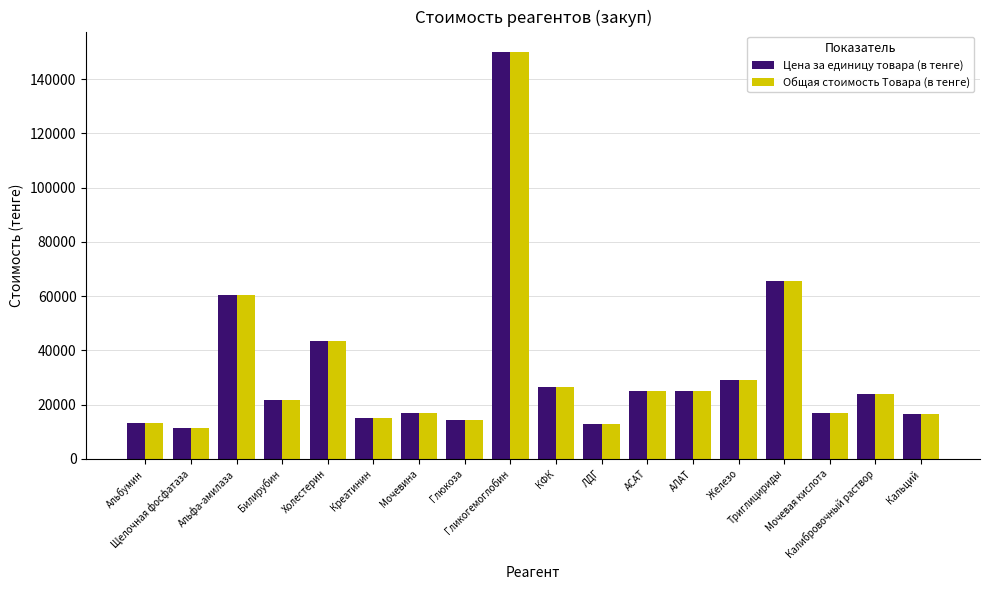

What value does the Цена за единицу товара (в тенге) series have at Железо, to the nearest 100?

29200